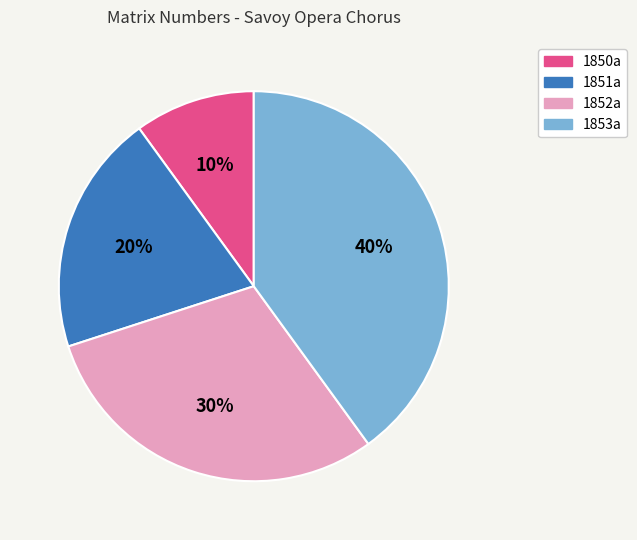

Do 1851a and 1850a together represent more than half of the pie?

No